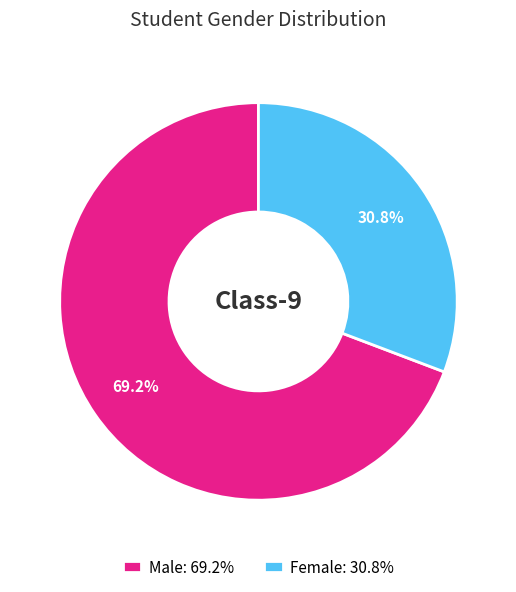

Does Male represent more than half of the total?

Yes